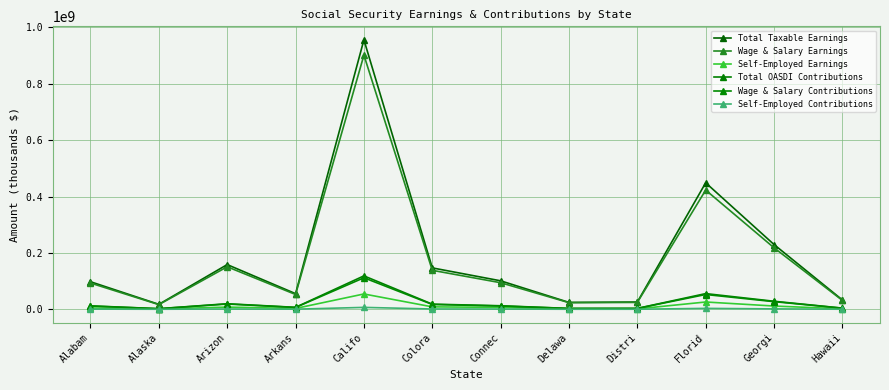

What is the difference between the Self-Employed Contributions values at Delawa and Arkans?

251146